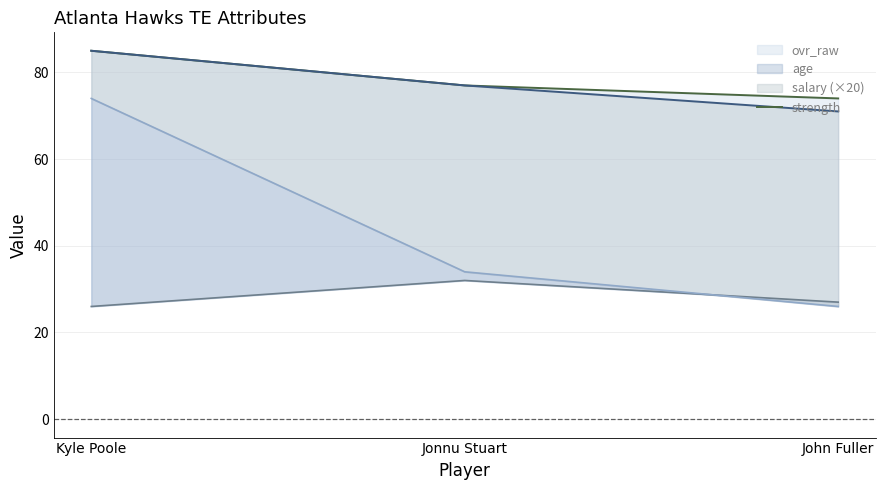

What is the change in value from Kyle Poole to John Fuller?

-11